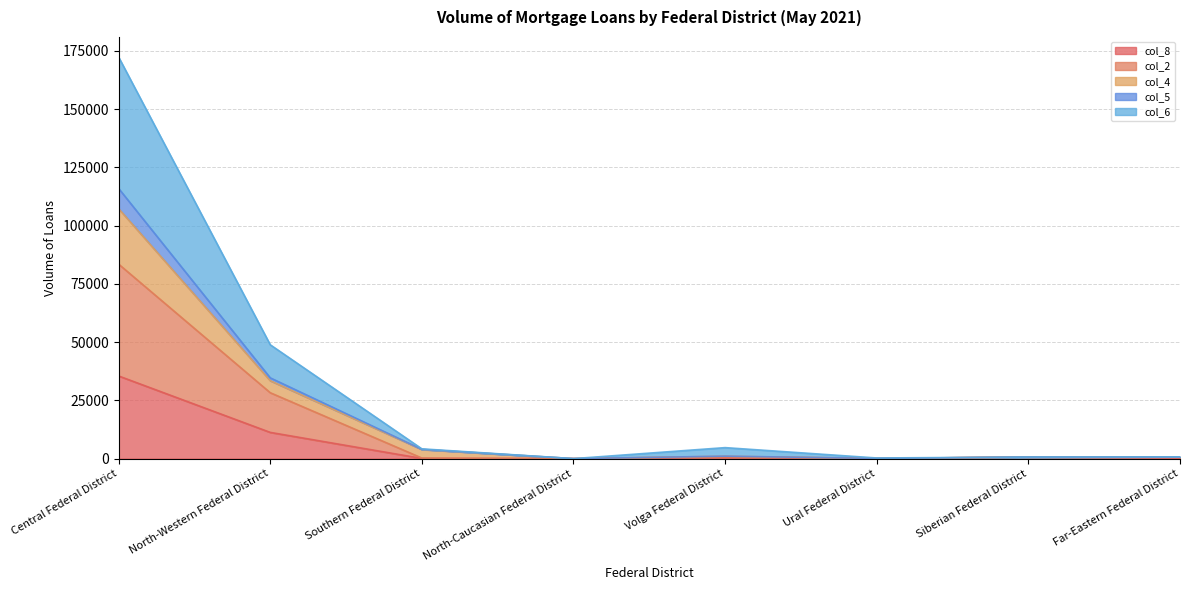

True or false: Volume col_4 has a value of 34667 at North-Western Federal District.

True